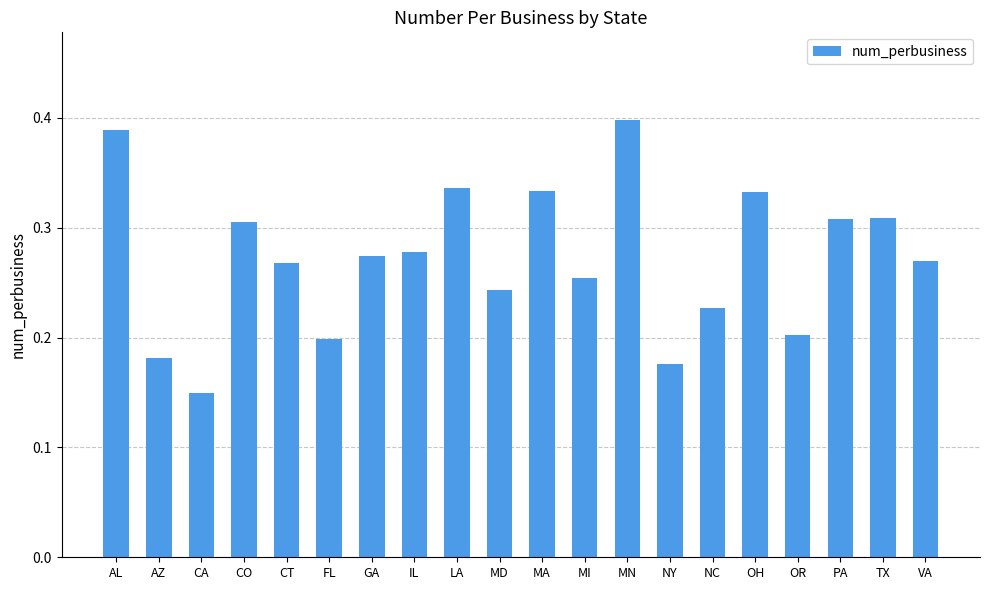

What is the label of the 20th bar from the right?

AL